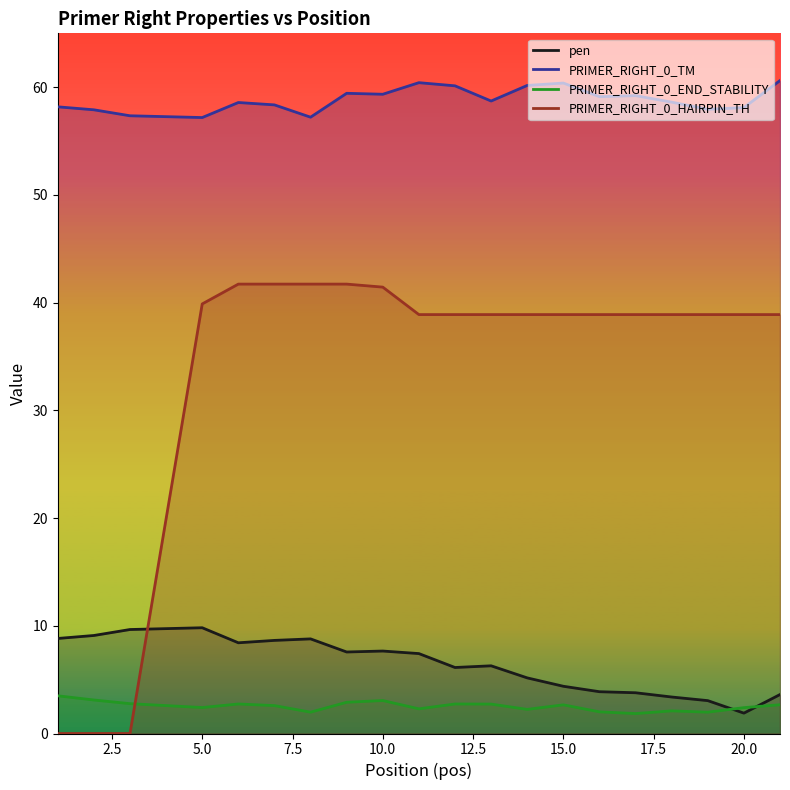

What is the maximum value for PRIMER_RIGHT_0_TM?

60.6